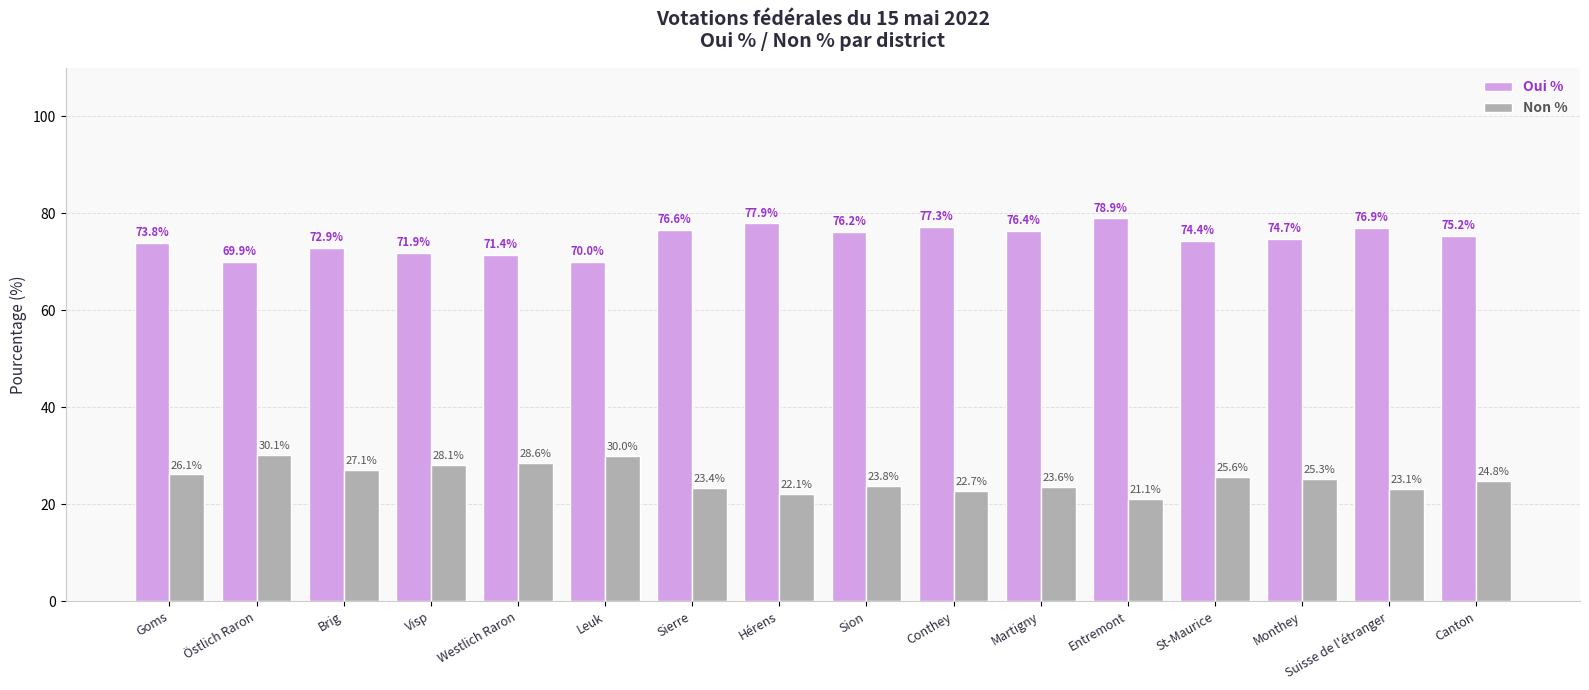

How many series are shown in this chart?

2